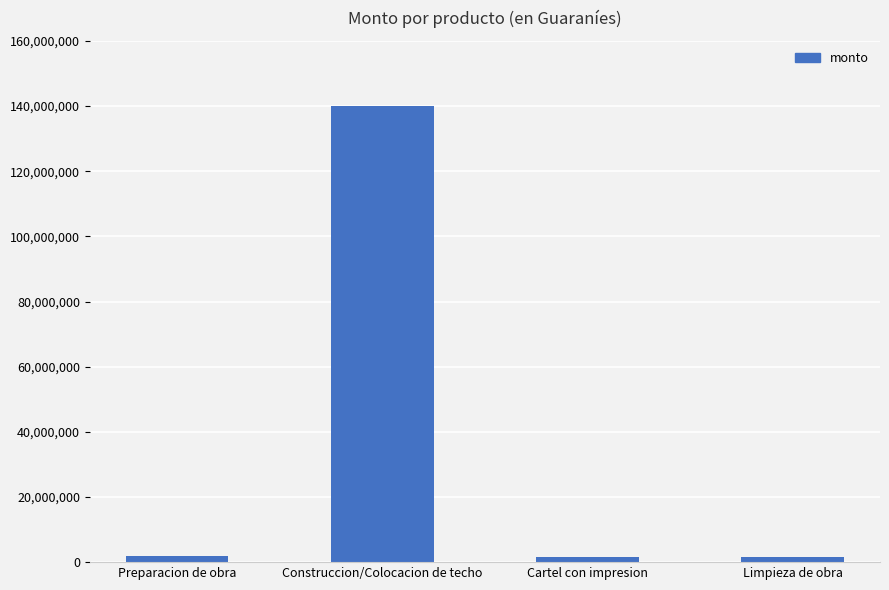

What is the difference between the maximum and minimum values?

138500000